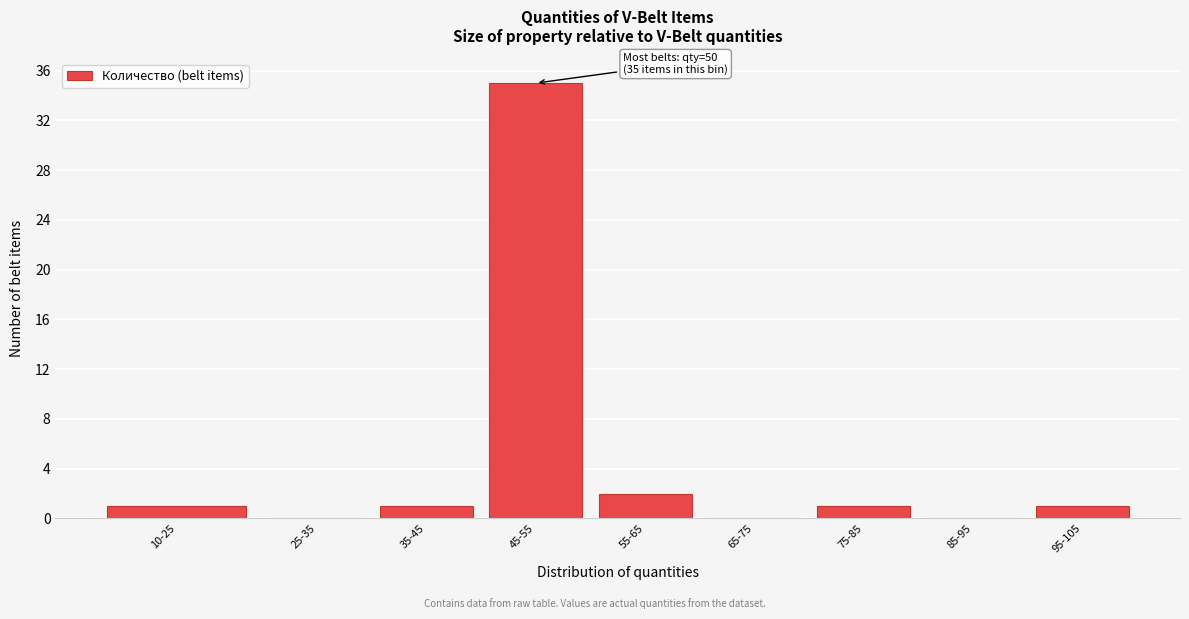

Reading left to right, list all the values displayed in this chart.

10-25=1	25-35=0	35-45=1	45-55=35	55-65=2	65-75=0	75-85=1	85-95=0	95-105=1